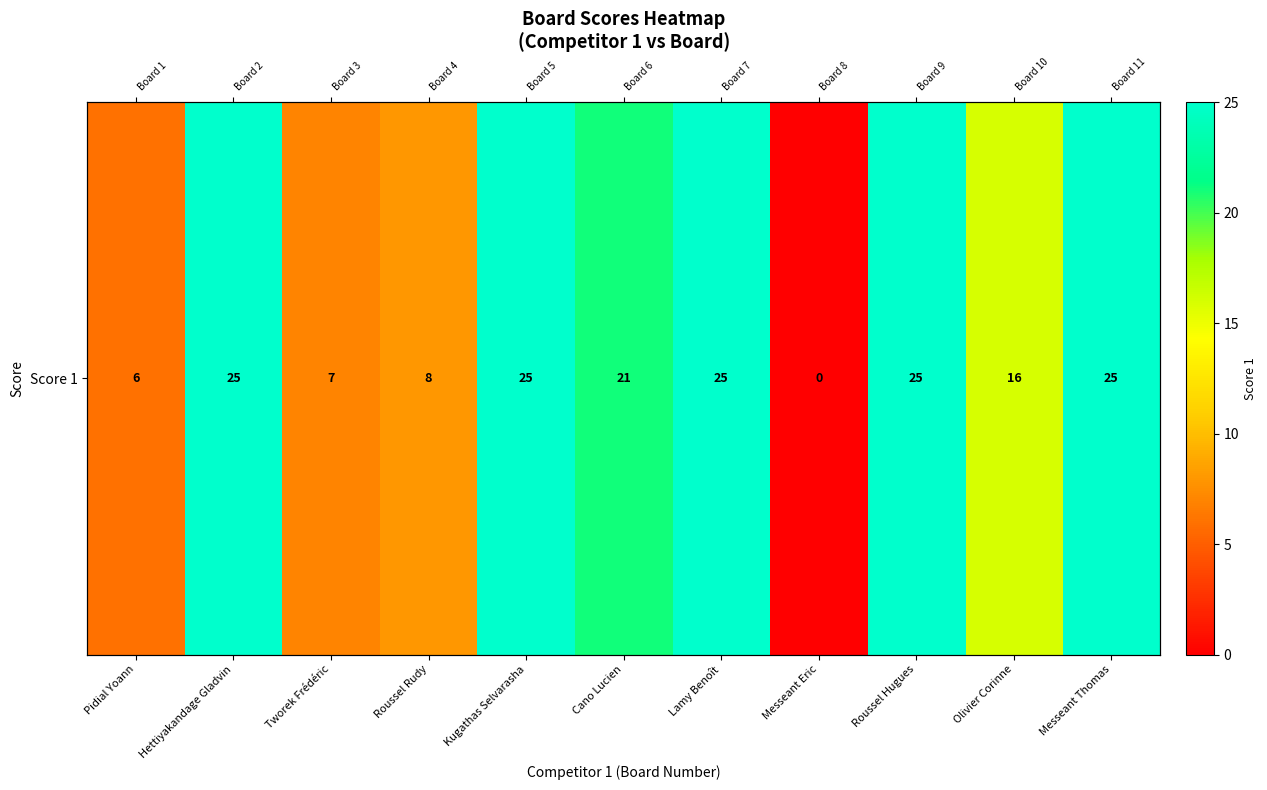

The value at Tworek Frédéric is 7. True or false?

True